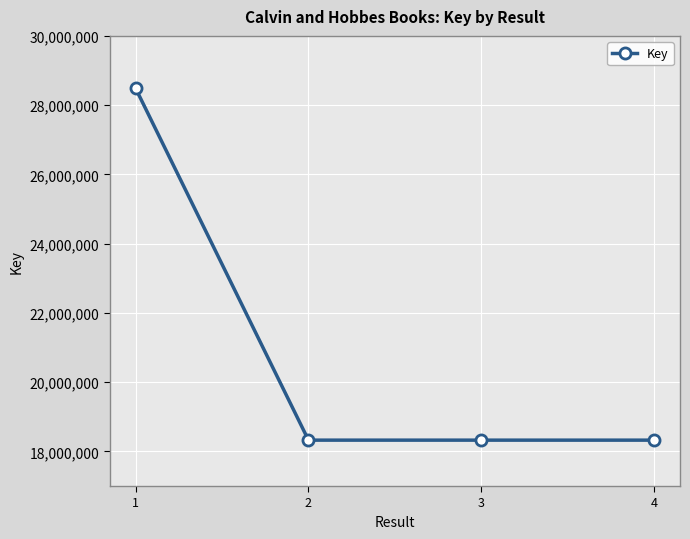

The value at 1 is 51262904. True or false?

False